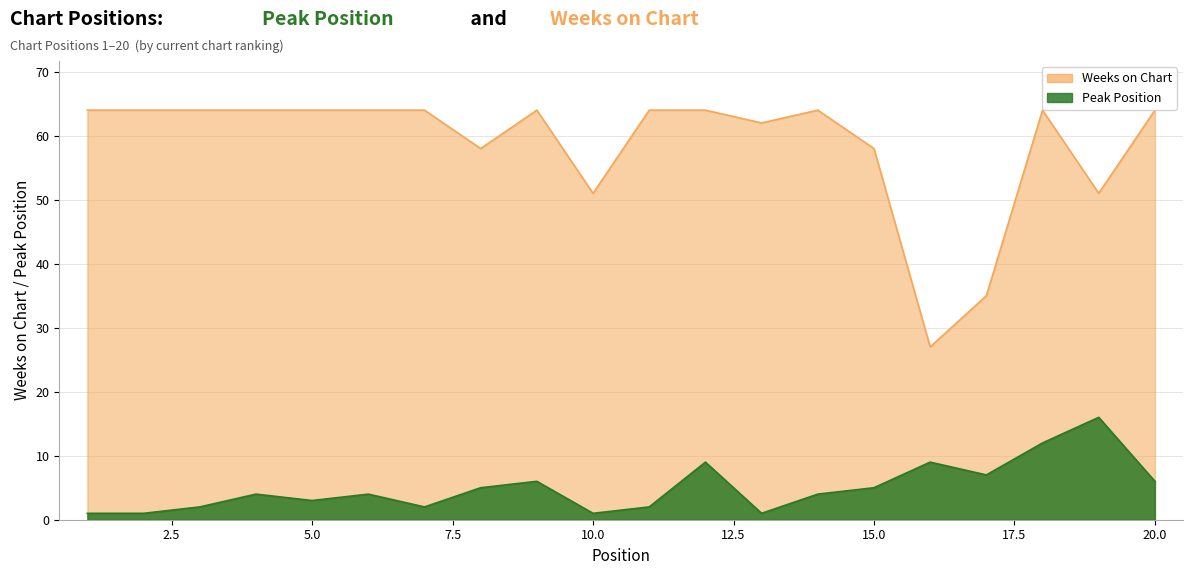

What is the approximate value of Weeks on Chart at 14, to the nearest 5?

65